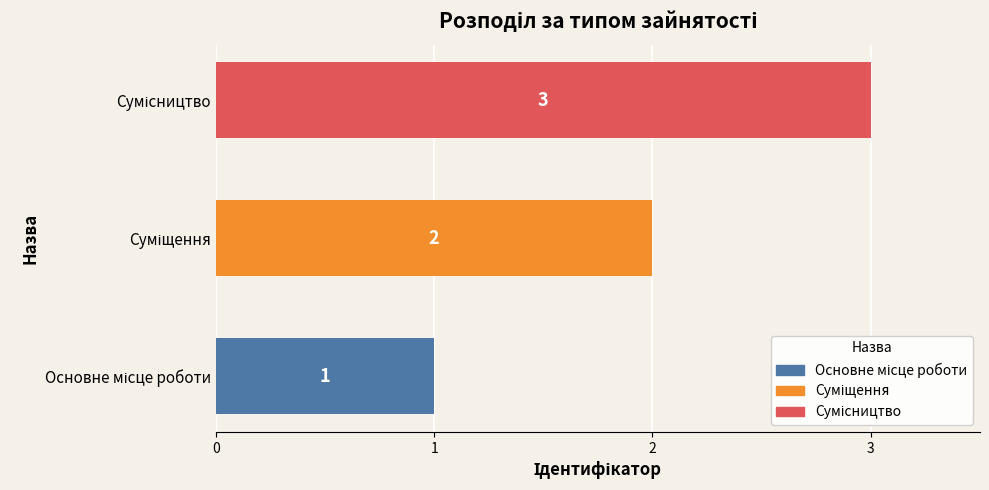

Count the values in the range 1 to 3.

3